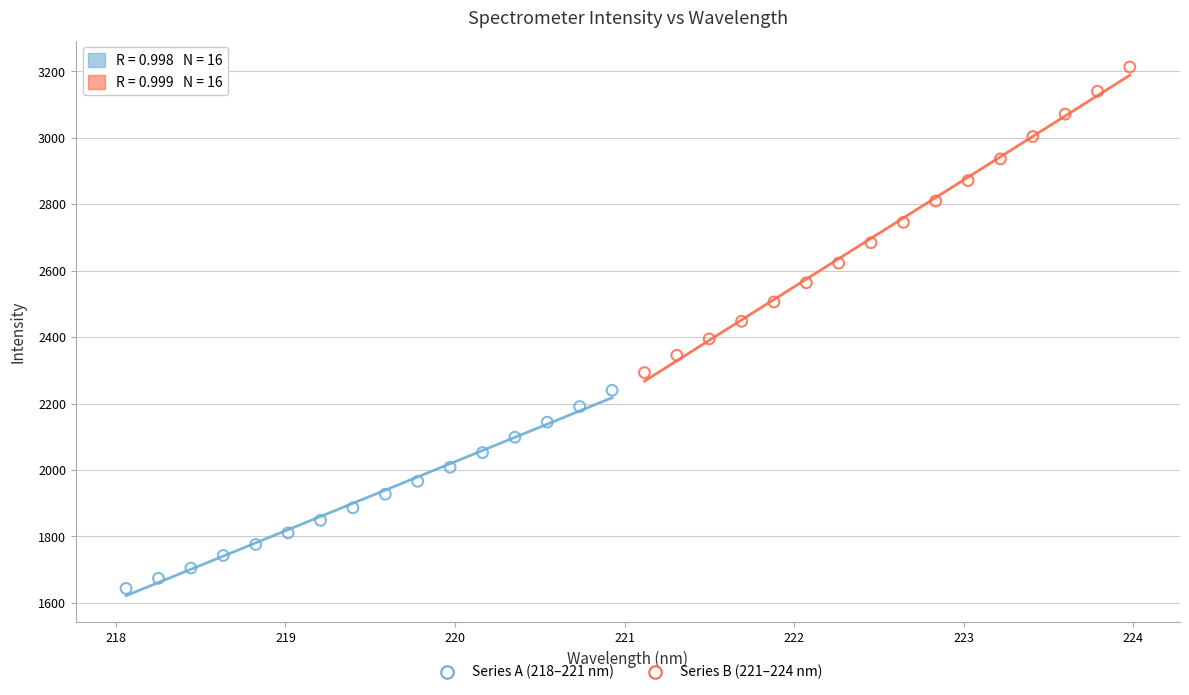

Which series has the largest Y range (max minus min)?

Series B (221–224 nm)